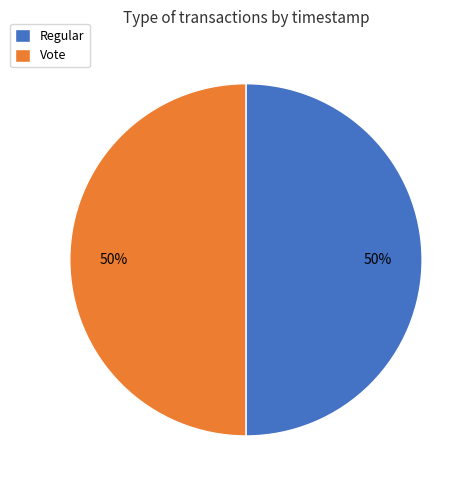

The Regular slice represents 37% of the pie. True or false?

False